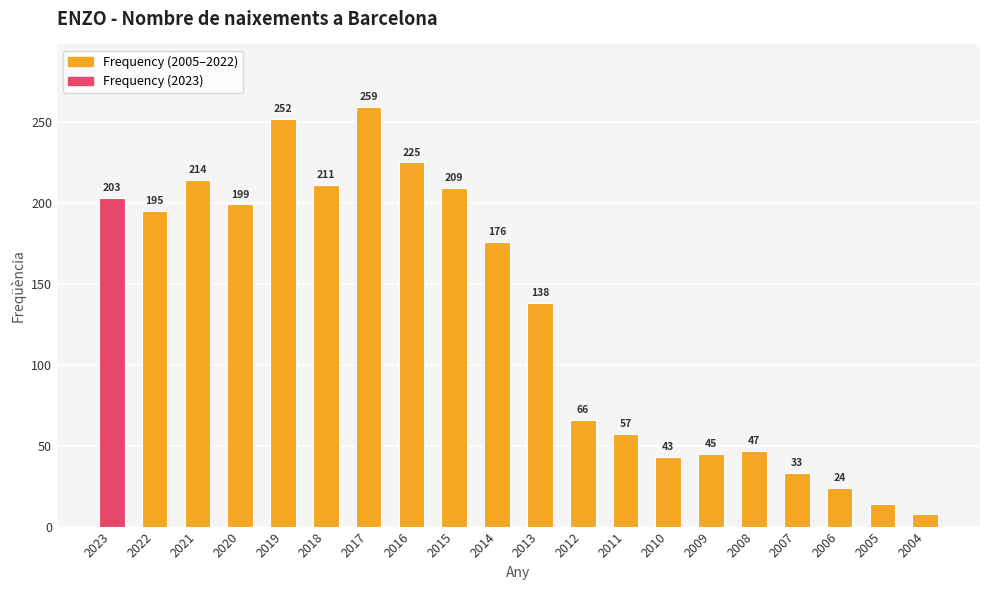

List the labels in order of value, largest first.

2017, 2019, 2016, 2021, 2018, 2015, 2023, 2020, 2022, 2014, 2013, 2012, 2011, 2008, 2009, 2010, 2007, 2006, 2005, 2004